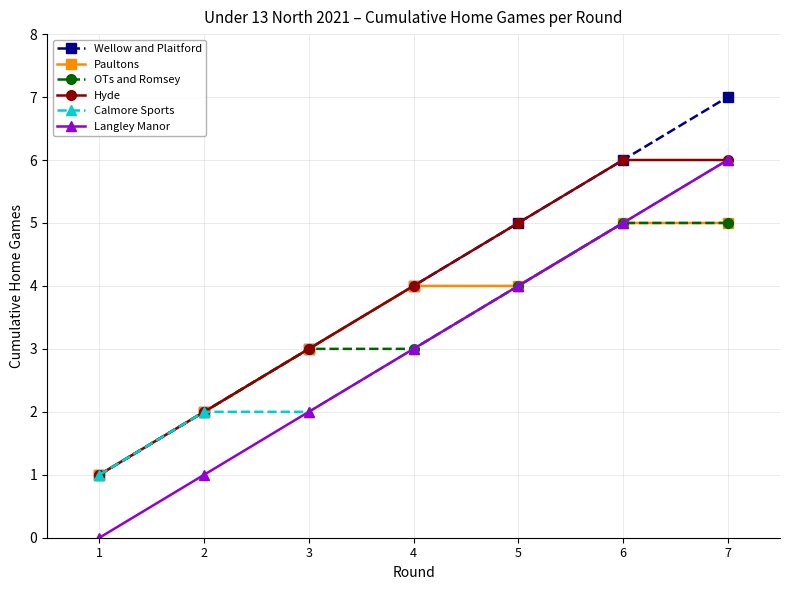

Which series has the largest total across all categories?

Wellow and Plaitford